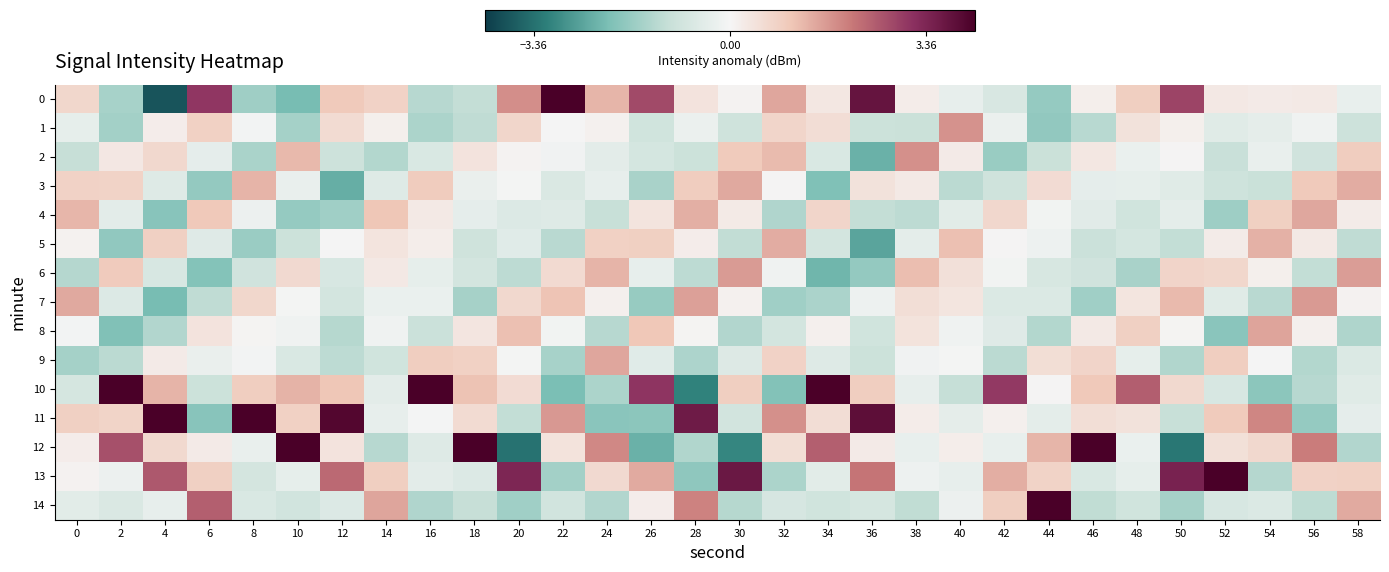

Between 16 and 20, which series saw the biggest shift?

10